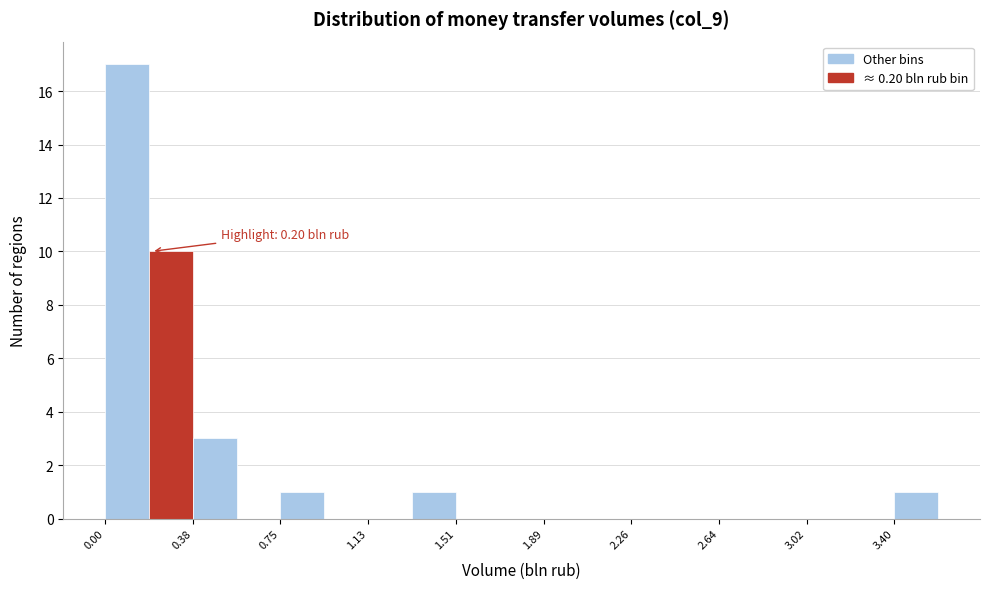

Read against the x-axis, roughly where is the centre of the tallest bar?

0.10